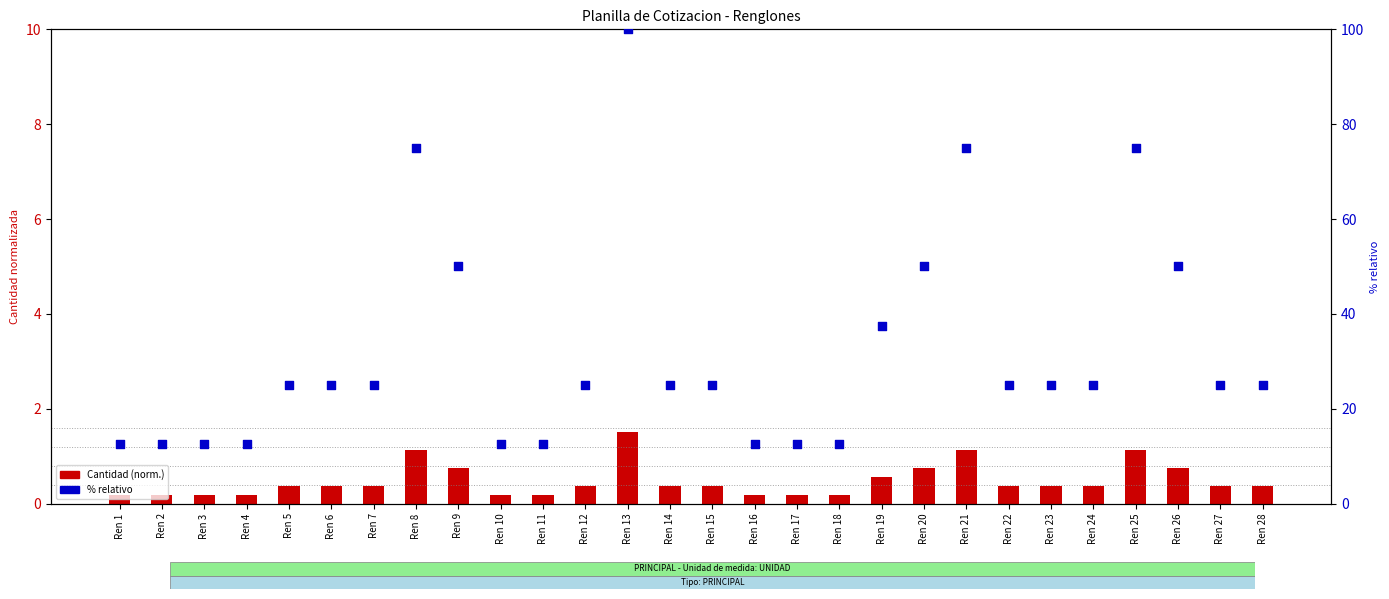

Which series has the widest spread of Y values?

% relativo